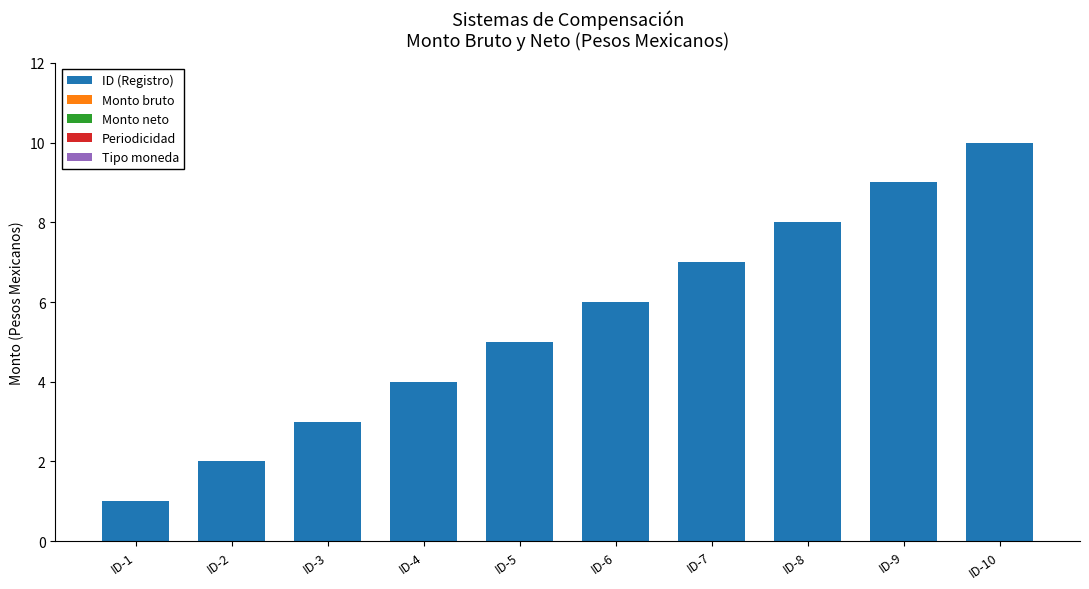

Is it true that the value at ID-4 is 7?

False